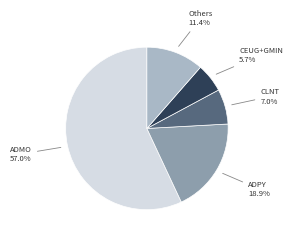

Is there a majority slice in this chart?

Yes